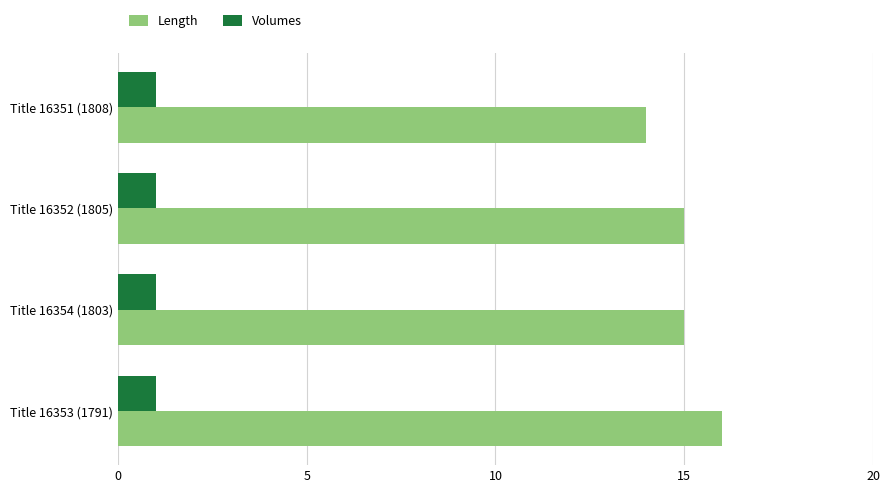

List the series in order of their overall mean, lowest first.

Volumes, Length